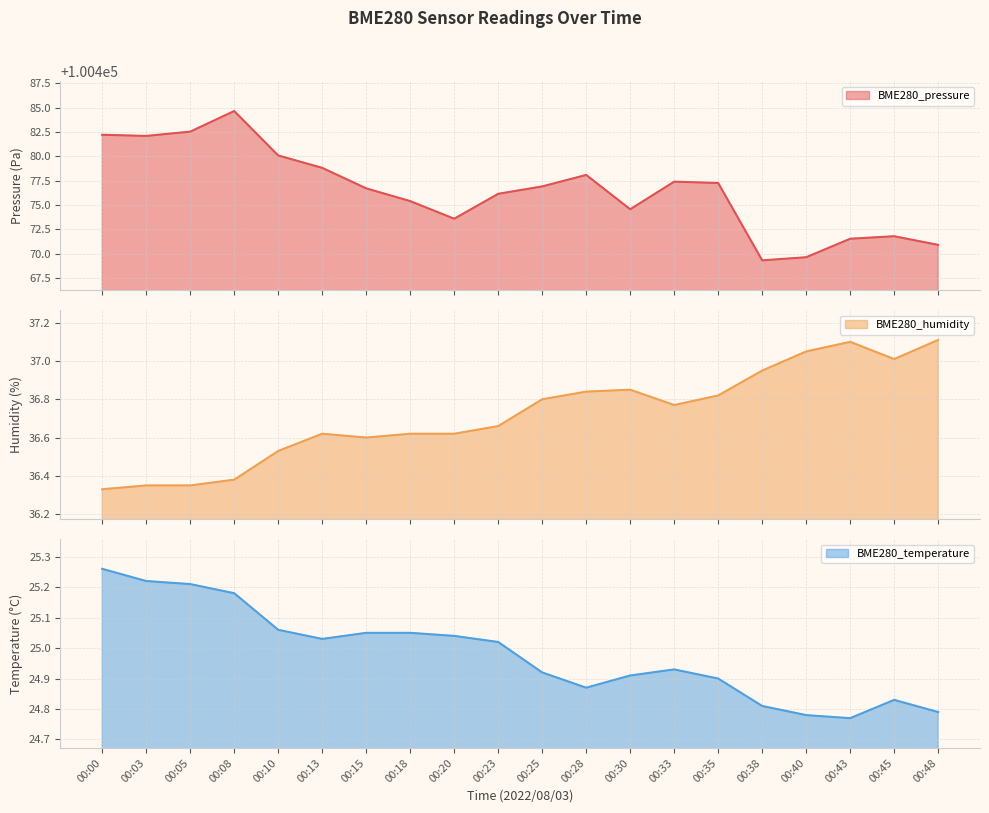

Reading left to right, extract all data points from this chart.

BME280_pressure: 100482.2	100482.1	100482.5	100484.6	100480.1	100478.8	100476.7	100475.4	100473.6	100476.1	100476.9	100478.1	100474.6	100477.4	100477.2	100469.3	100469.6	100471.5	100471.8	100470.9
BME280_humidity: 36.3	36.4	36.4	36.4	36.5	36.6	36.6	36.6	36.6	36.7	36.8	36.8	36.9	36.8	36.8	37.0	37.0	37.1	37.0	37.1
BME280_temperature: 25.3	25.2	25.2	25.2	25.1	25.0	25.1	25.1	25.0	25.0	24.9	24.9	24.9	24.9	24.9	24.8	24.8	24.8	24.8	24.8